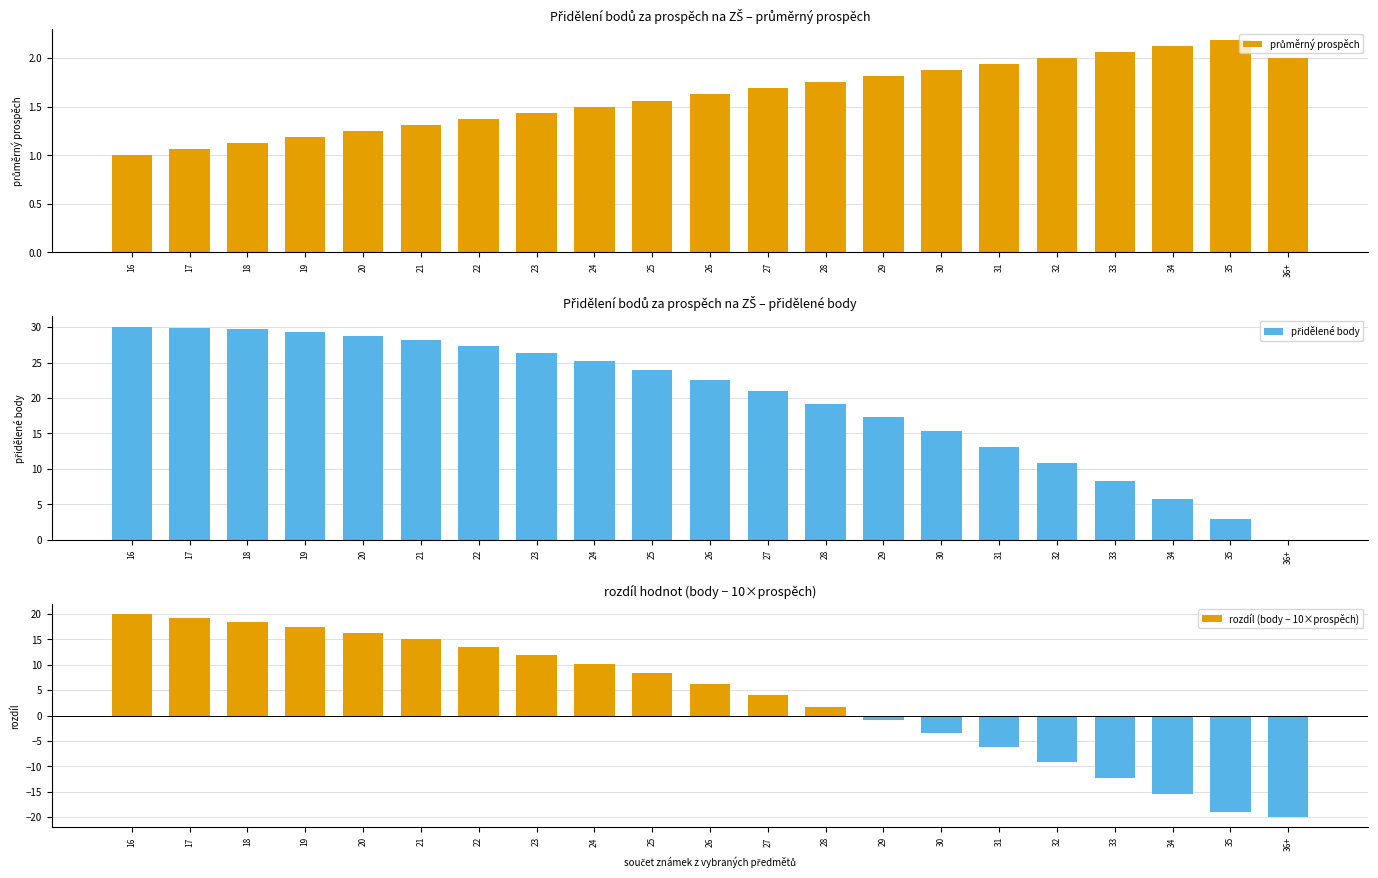

What is the smallest value displayed?

-20.0